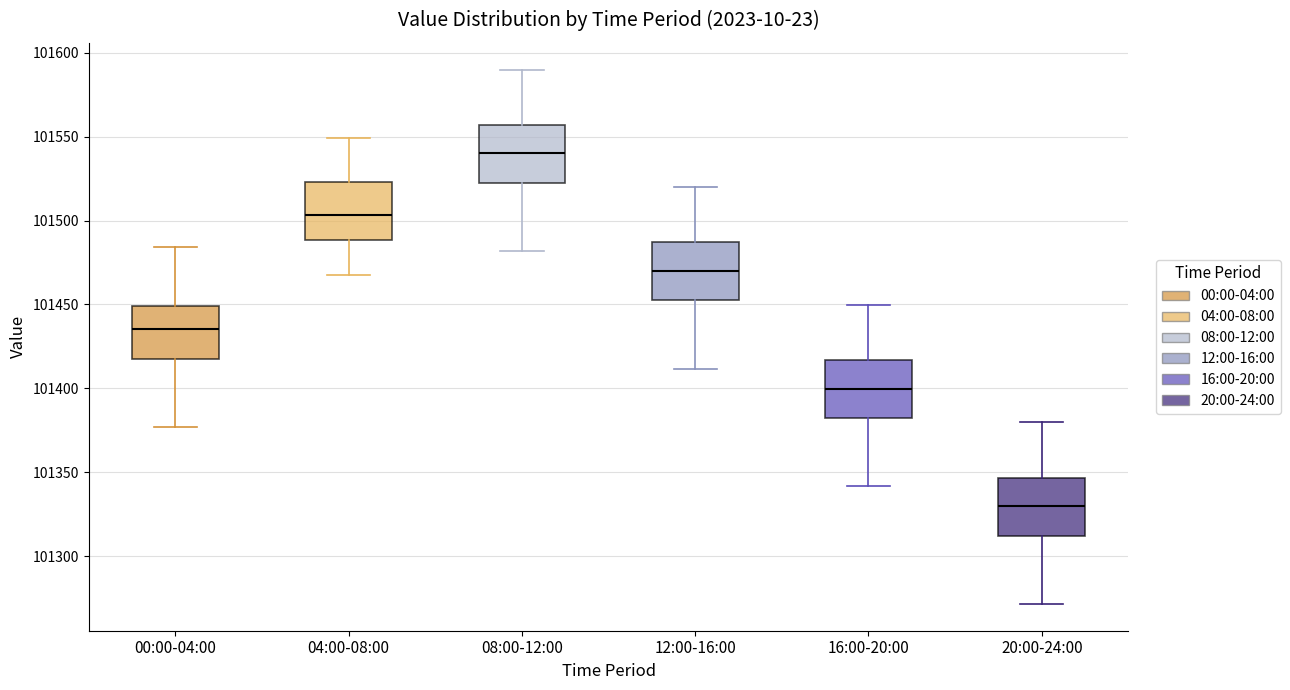

Reading left to right, read every box against the y-axis: the position of its median line, the range the box covers, and the ends of its whiskers. The values are not printed on the chart, so give them approximately, as read against the axis.

00:00-04:00: median 101435, box 101420 to 101450, whiskers 101375 to 101485
04:00-08:00: median 101505, box 101490 to 101525, whiskers 101465 to 101550
08:00-12:00: median 101540, box 101520 to 101555, whiskers 101480 to 101590
12:00-16:00: median 101470, box 101450 to 101485, whiskers 101410 to 101520
16:00-20:00: median 101400, box 101380 to 101415, whiskers 101340 to 101450
20:00-24:00: median 101330, box 101310 to 101345, whiskers 101270 to 101380